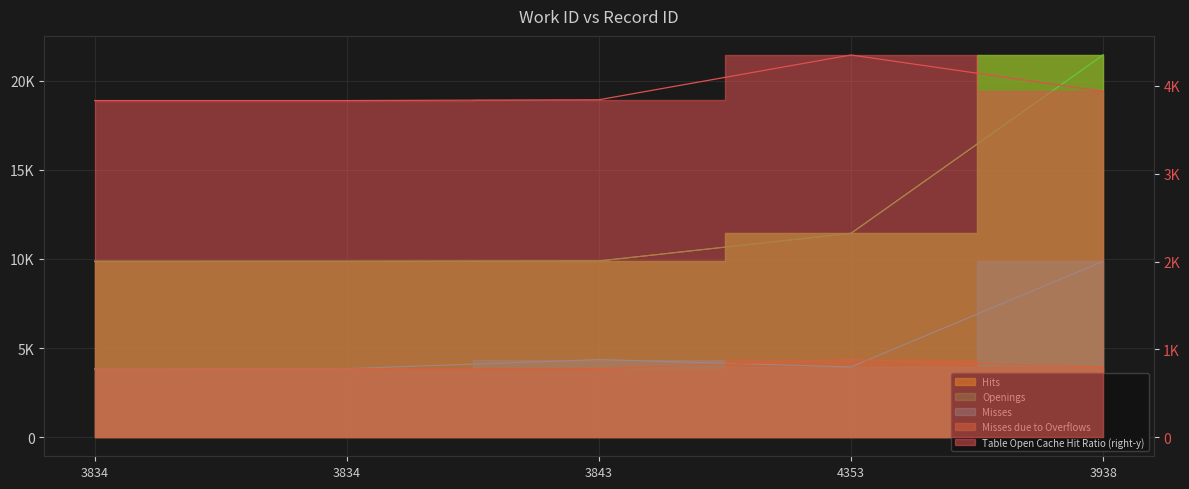

Between 3834 and 3938, which series saw the biggest shift?

Hits